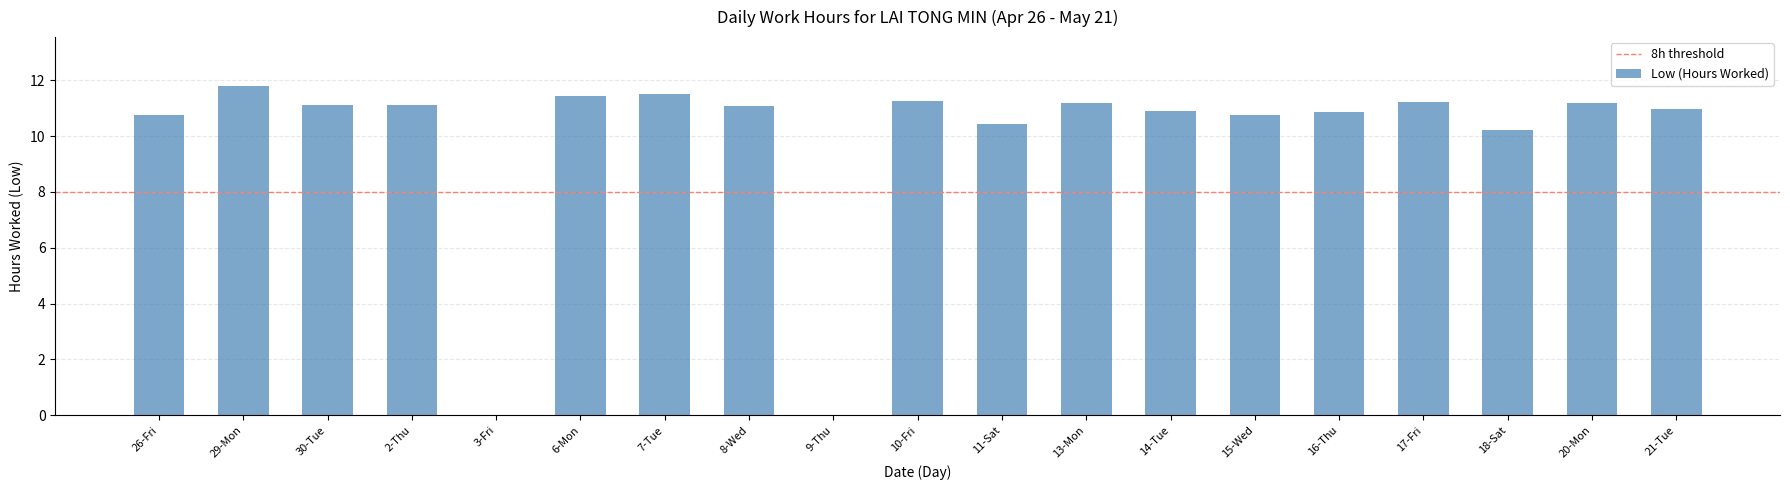

What is the change in value from 11-Sat to 20-Mon?

+0.8